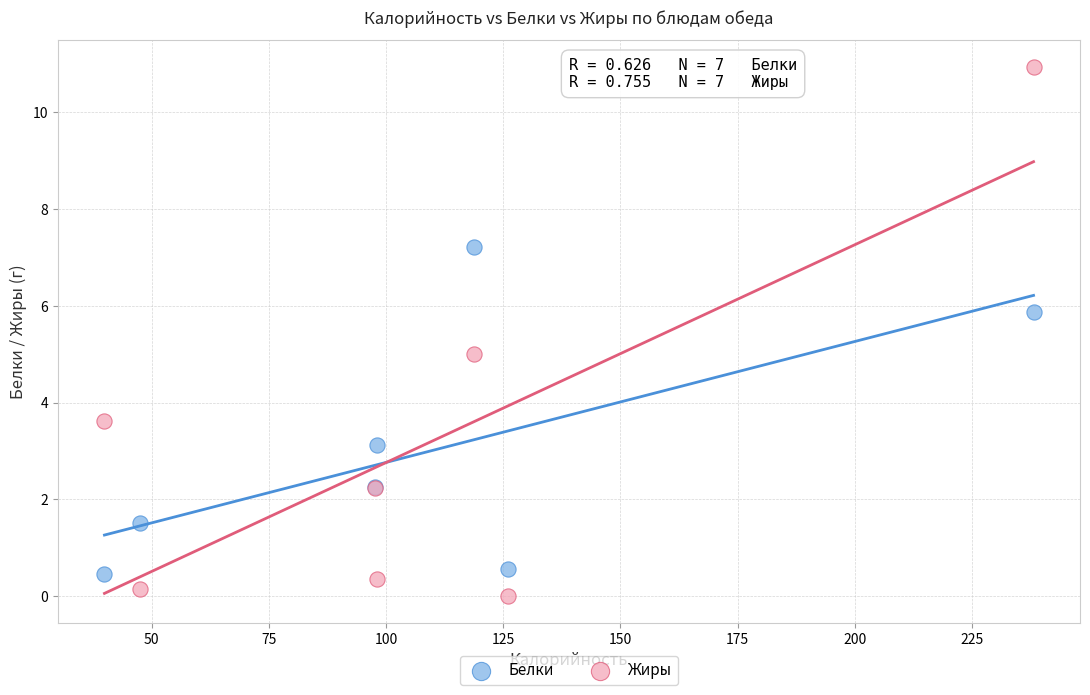

Which series has the widest spread of Y values?

Жиры